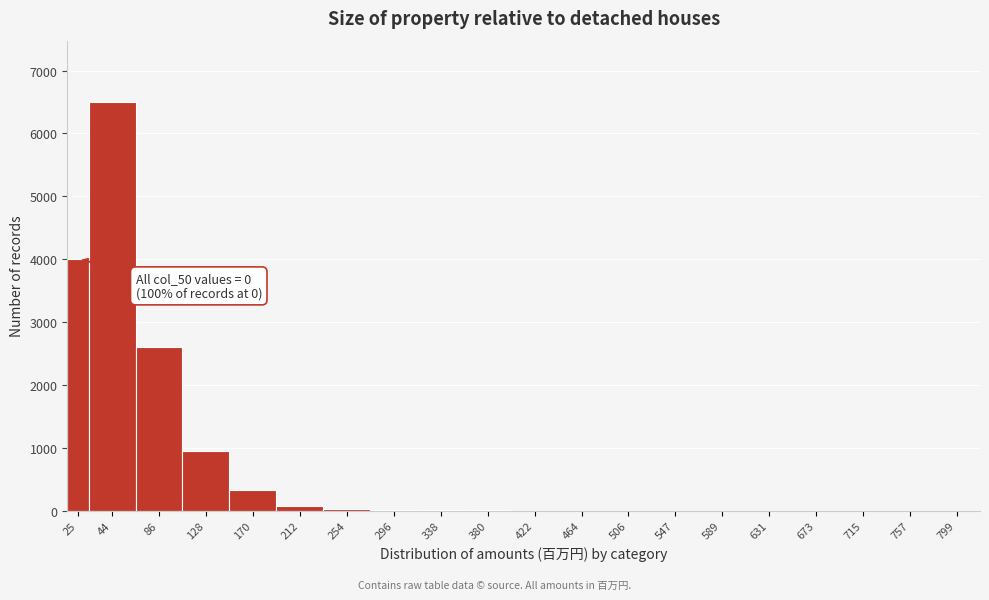

Is it true that the value at 44 is 4450?

False